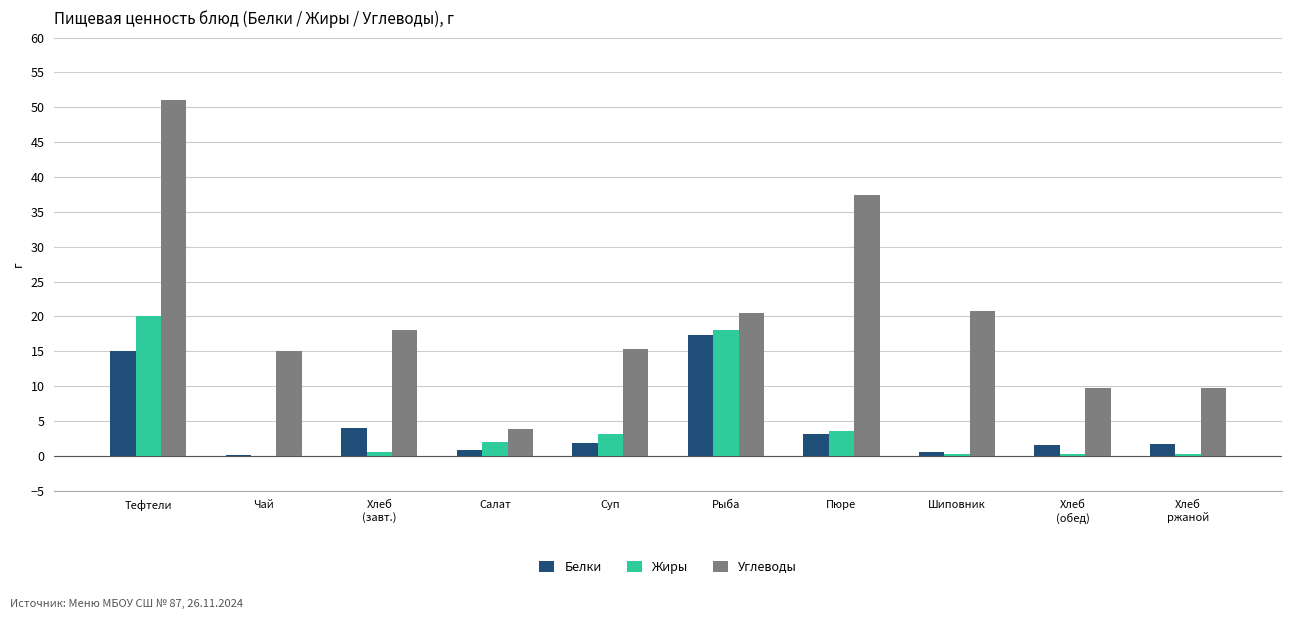

Which label corresponds to the largest value in the chart?

Тефтели